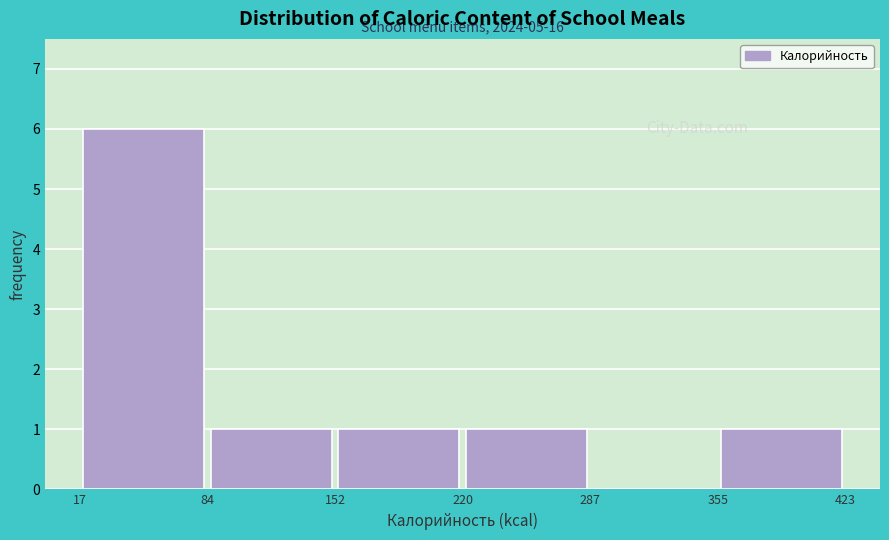

Over which range of the x-axis is the bar tallest?

17 to 84